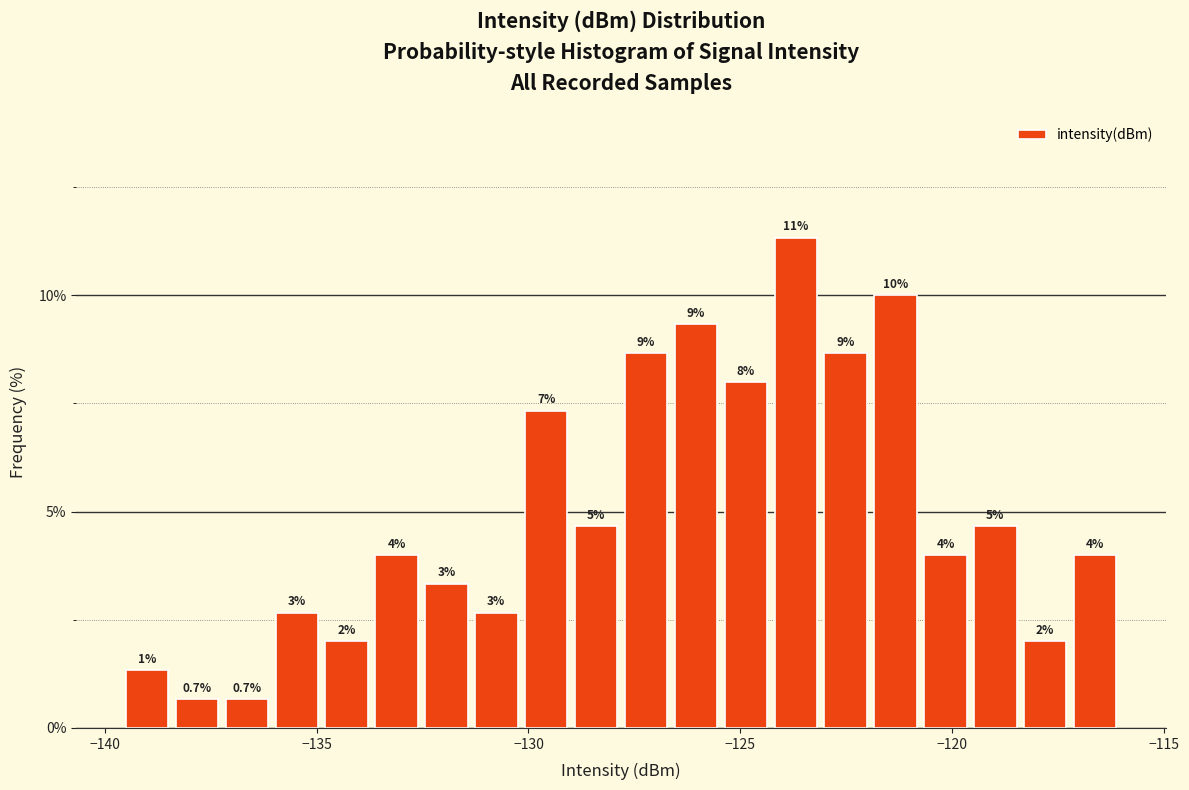

Read against the x-axis, roughly where is the centre of the tallest bar?

-123.5